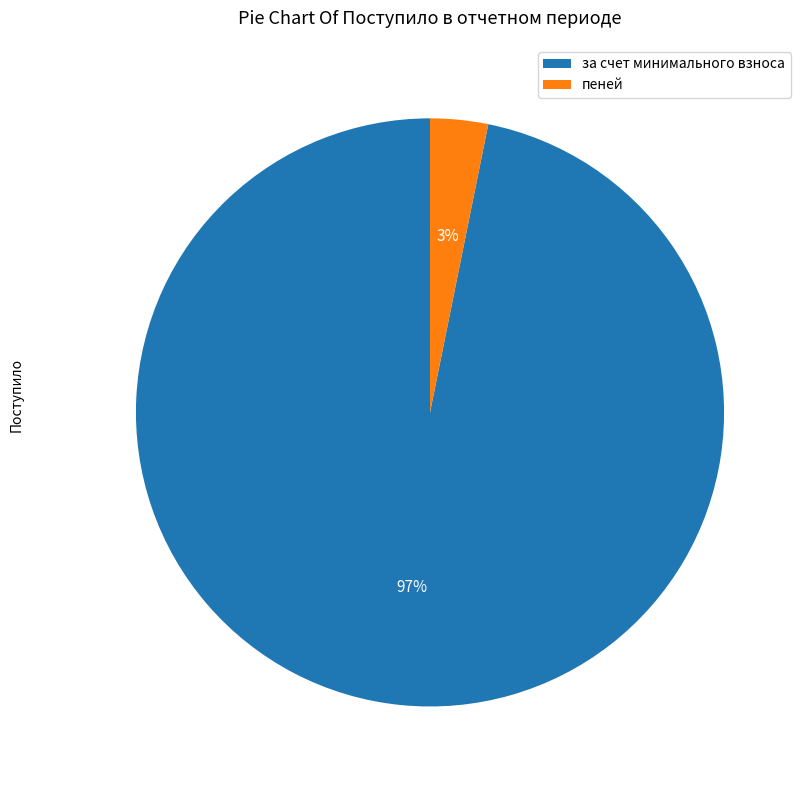

To the nearest percent, what is the average slice percentage?

50%